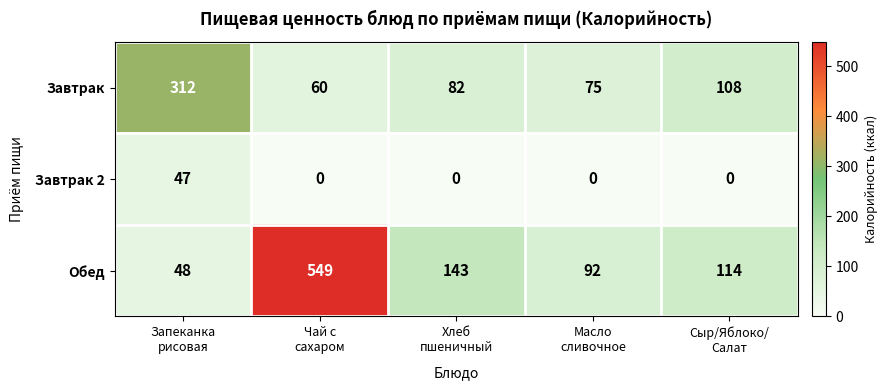

What is the spread (max minus min) of values at Запеканка
рисовая?

265